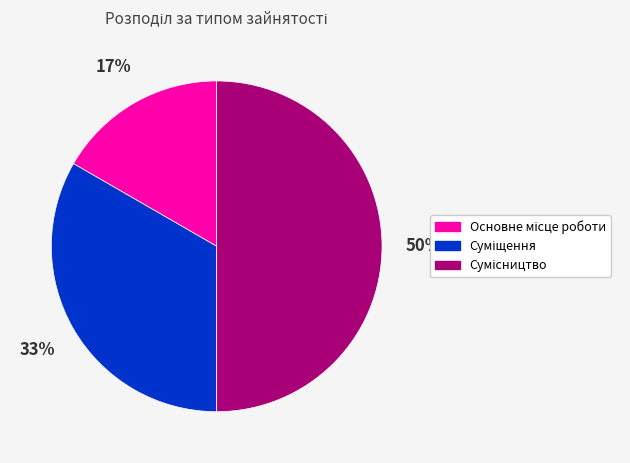

To the nearest percent, what is the average slice percentage?

33%